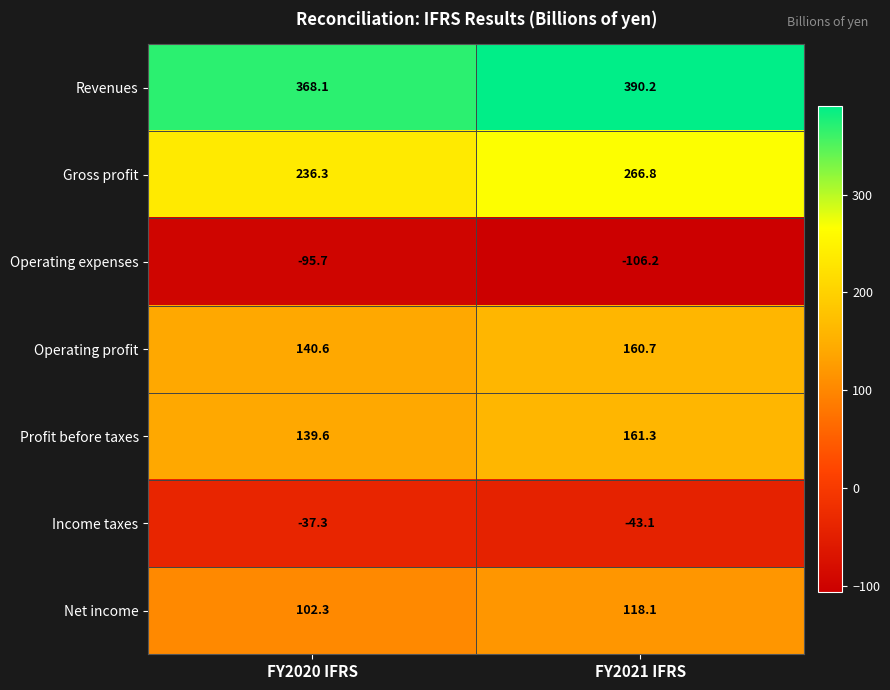

Reading left to right, list all the values displayed in this chart.

Revenues: FY2020 IFRS=368.1	FY2021 IFRS=390.2
Gross profit: FY2020 IFRS=236.3	FY2021 IFRS=266.8
Operating expenses: FY2020 IFRS=-95.7	FY2021 IFRS=-106.2
Operating profit: FY2020 IFRS=140.6	FY2021 IFRS=160.7
Profit before taxes: FY2020 IFRS=139.6	FY2021 IFRS=161.3
Income taxes: FY2020 IFRS=-37.3	FY2021 IFRS=-43.1
Net income: FY2020 IFRS=102.3	FY2021 IFRS=118.1